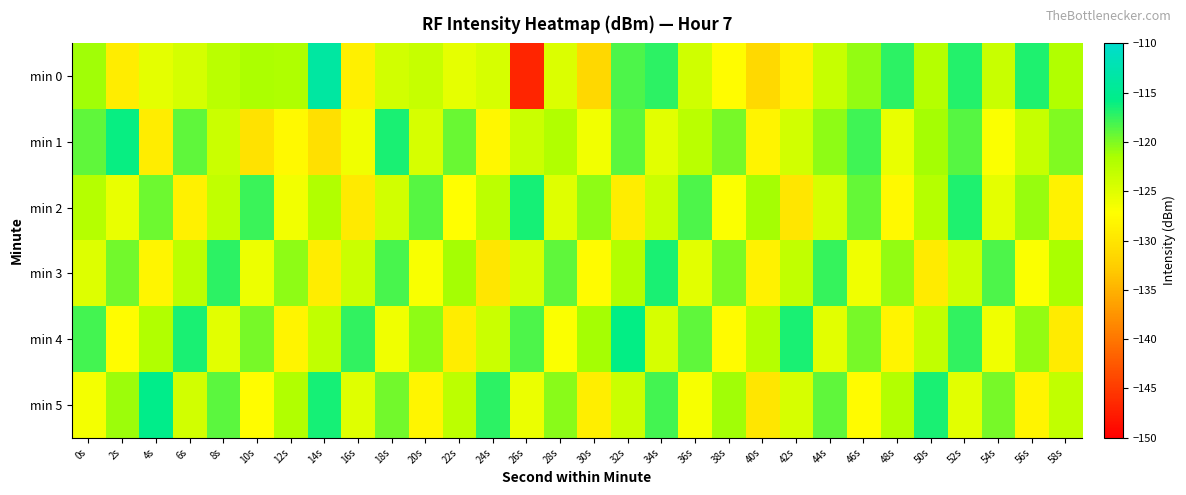

Reading left to right, what are all the values shown in this chart?

min 0: 0s=-121.2	2s=-129.1	4s=-125.3	6s=-124.3	8s=-122.5	10s=-121.7	12s=-121.8	14s=-113.7	16s=-128.9	18s=-124.2	20s=-123.4	22s=-125.5	24s=-124.5	26s=-146.8	28s=-124.8	30s=-131.5	32s=-118.3	34s=-117.2	36s=-124.0	38s=-127.4	40s=-131.3	42s=-128.5	44s=-123.4	46s=-120.7	48s=-117.3	50s=-122.2	52s=-116.9	54s=-123.5	56s=-116.8	58s=-122.0
min 1: 0s=-118.9	2s=-116.0	4s=-129.1	6s=-119.1	8s=-123.6	10s=-130.4	12s=-127.7	14s=-130.5	16s=-126.1	18s=-116.6	20s=-124.5	22s=-119.3	24s=-128.1	26s=-123.7	28s=-121.9	30s=-126.4	32s=-118.8	34s=-125.2	36s=-122.6	38s=-119.8	40s=-128.3	42s=-124.1	44s=-120.5	46s=-117.9	48s=-125.7	50s=-121.3	52s=-118.6	54s=-126.9	56s=-123.4	58s=-120.1
min 2: 0s=-122.3	2s=-125.7	4s=-119.4	6s=-128.6	8s=-123.1	10s=-117.8	12s=-126.4	14s=-121.9	16s=-129.5	18s=-124.2	20s=-118.7	22s=-127.3	24s=-122.8	26s=-116.5	28s=-125.1	30s=-120.6	32s=-129.2	34s=-123.7	36s=-118.3	38s=-126.9	40s=-121.4	42s=-130.0	44s=-124.5	46s=-119.1	48s=-127.7	50s=-122.2	52s=-116.8	54s=-125.4	56s=-120.9	58s=-128.5
min 3: 0s=-125.0	2s=-119.6	4s=-128.2	6s=-122.7	8s=-117.3	10s=-126.0	12s=-120.5	14s=-129.1	16s=-123.6	18s=-118.2	20s=-126.8	22s=-121.3	24s=-130.0	26s=-124.5	28s=-119.0	30s=-127.6	32s=-122.1	34s=-116.7	36s=-125.3	38s=-119.9	40s=-128.5	42s=-123.0	44s=-117.6	46s=-126.2	48s=-120.7	50s=-129.3	52s=-123.8	54s=-118.4	56s=-127.0	58s=-121.5
min 4: 0s=-118.1	2s=-127.4	4s=-122.0	6s=-116.6	8s=-125.2	10s=-119.7	12s=-128.3	14s=-123.0	16s=-117.5	18s=-126.1	20s=-120.6	22s=-129.2	24s=-123.7	26s=-118.3	28s=-126.9	30s=-121.4	32s=-115.9	34s=-124.5	36s=-119.0	38s=-127.6	40s=-122.2	42s=-116.7	44s=-125.3	46s=-119.8	48s=-128.4	50s=-123.0	52s=-117.5	54s=-126.1	56s=-120.7	58s=-129.3
min 5: 0s=-126.5	2s=-121.0	4s=-115.6	6s=-124.2	8s=-118.8	10s=-127.4	12s=-122.0	14s=-116.5	16s=-125.1	18s=-119.6	20s=-128.2	22s=-122.8	24s=-117.3	26s=-125.9	28s=-120.4	30s=-129.0	32s=-123.6	34s=-118.1	36s=-126.7	38s=-121.2	40s=-130.0	42s=-124.5	44s=-119.0	46s=-127.6	48s=-122.1	50s=-116.7	52s=-125.3	54s=-119.8	56s=-128.4	58s=-123.0